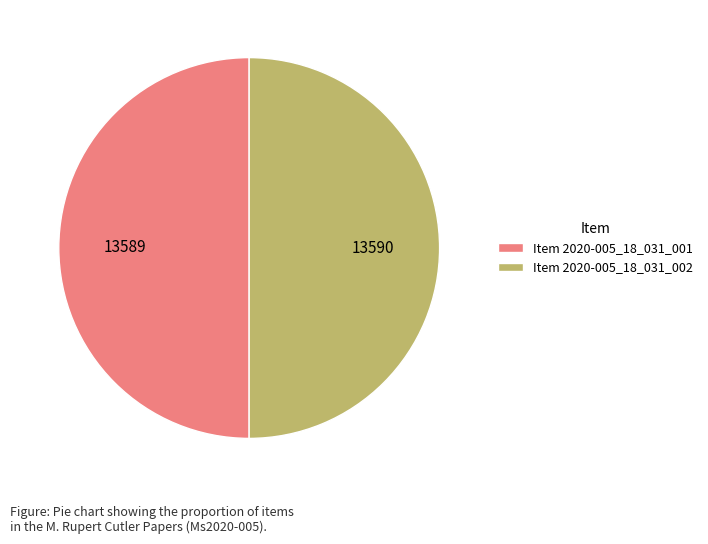

What is the ratio of the value at Item 2020-005_18_031_001 to the value at Item 2020-005_18_031_002?

1.0